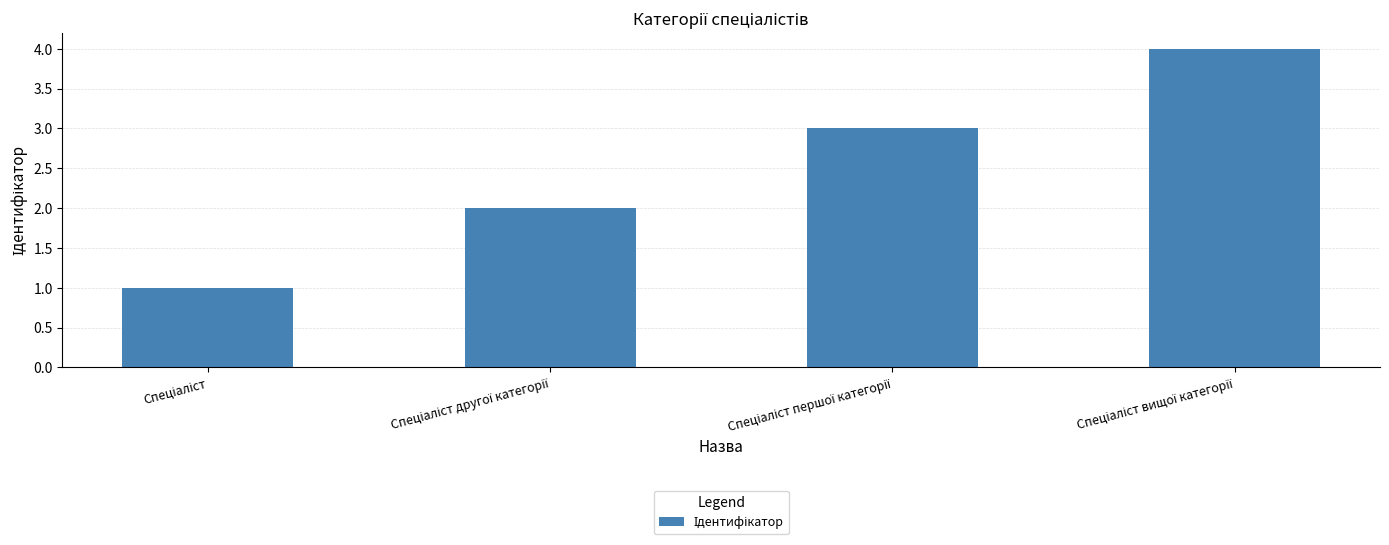

What is the sum of all values?

10